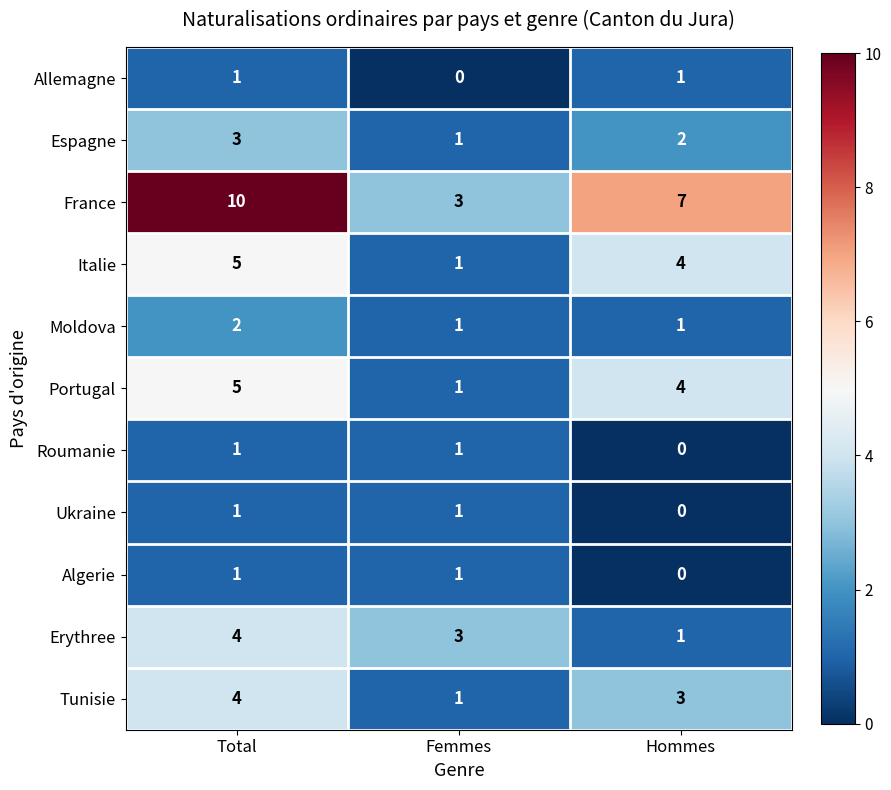

What is the maximum value shown in the chart?

10